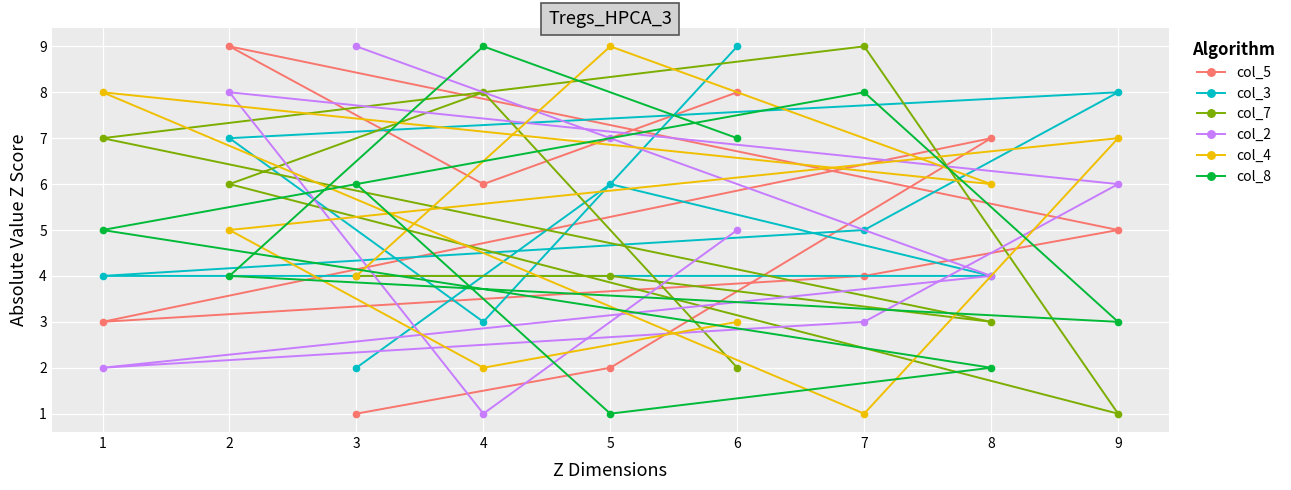

What is the sum of the col_3 values at 7 and 5?

11